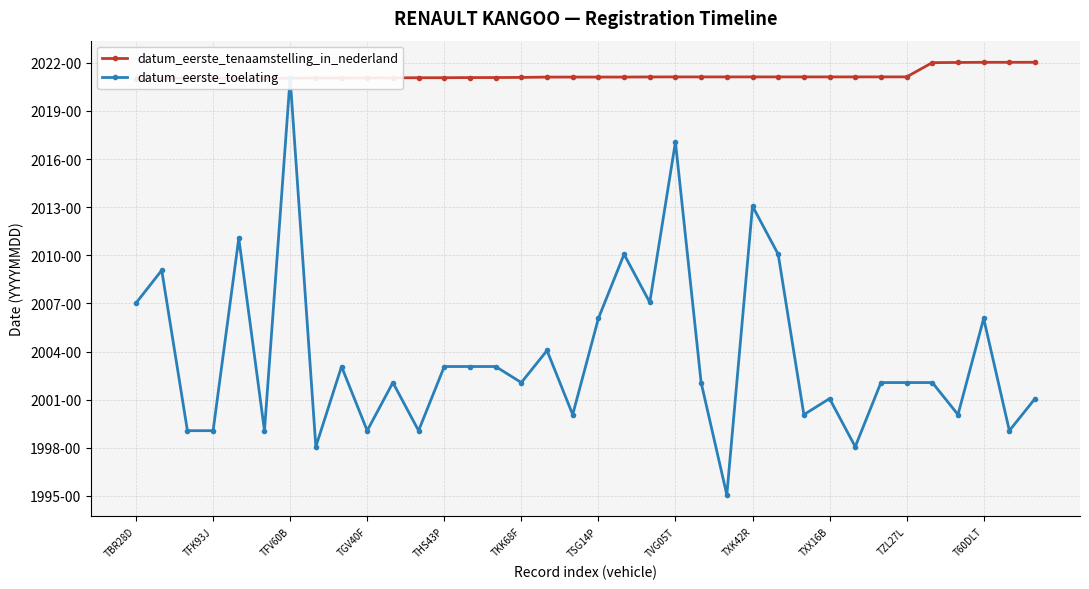

How many data points in datum_eerste_tenaamstelling_in_nederland are less than 20211117?

18